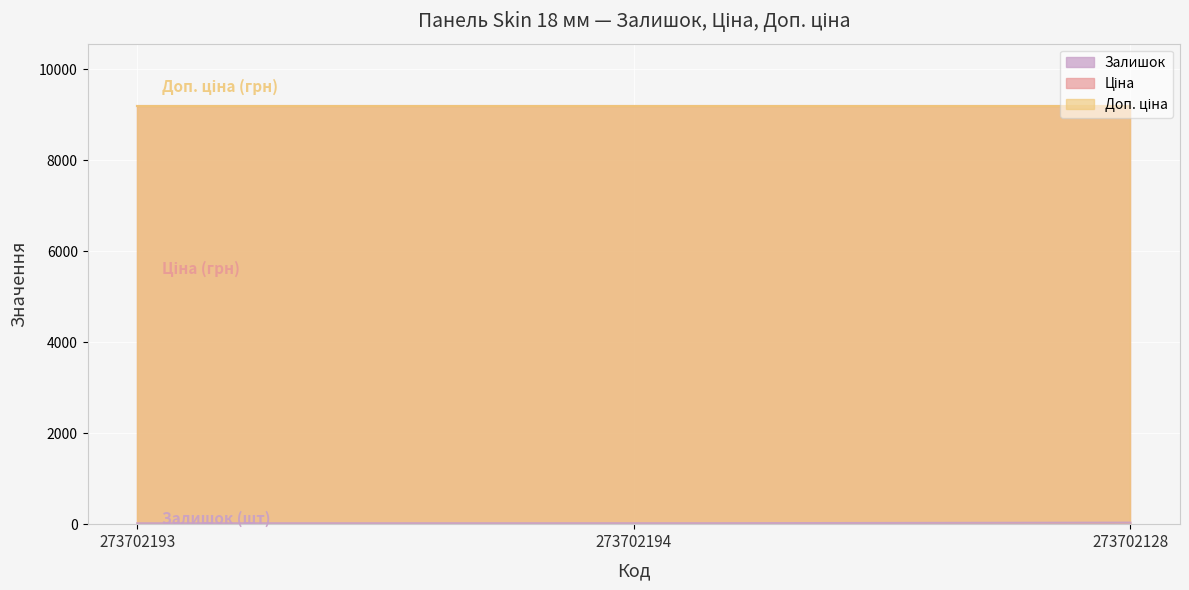

What is the average value of the Ціна series?

9185.9